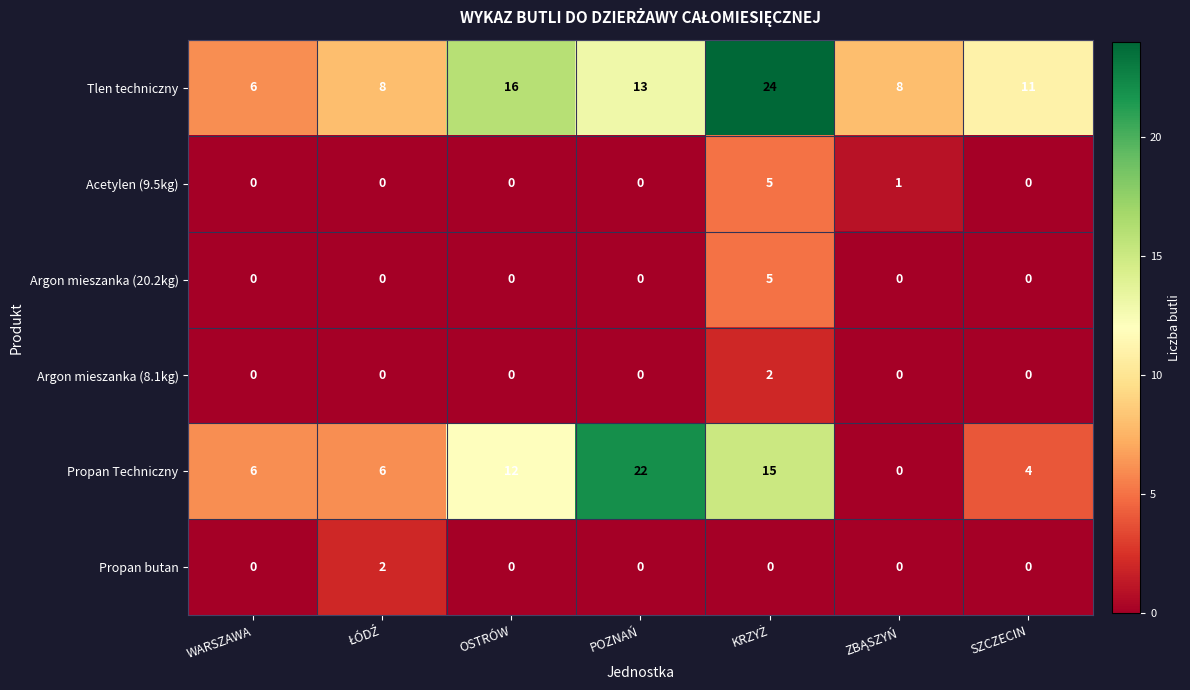

What is the average value of the Tlen techniczny series?

12